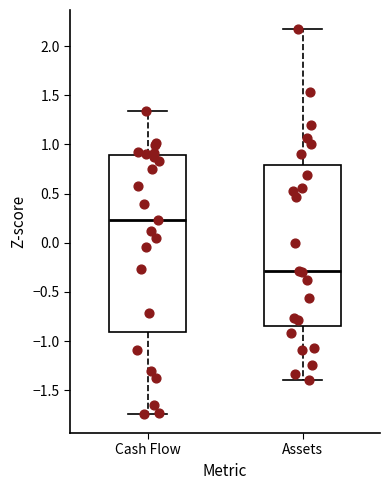

Which box's median line is the highest?

Cash Flow